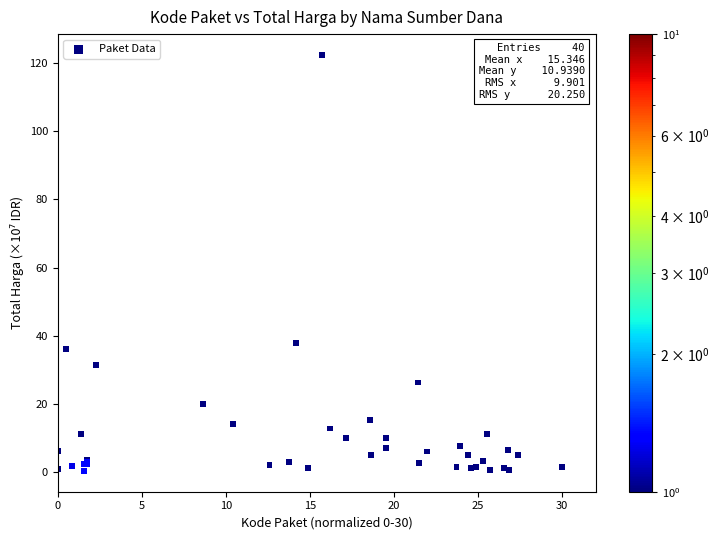

What Y value in the scatter plot is closest to 61?

37.9